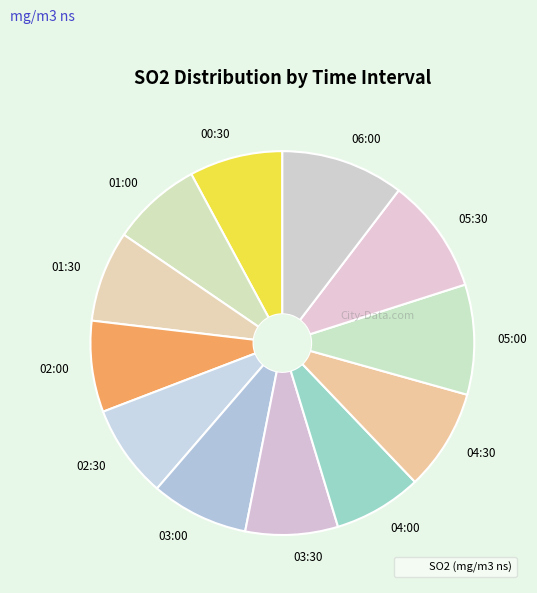

Which has a higher value, 06:00 or 02:30?

06:00